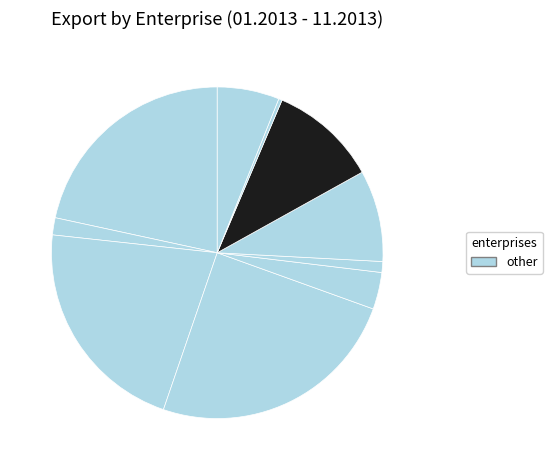

How many segments does this pie chart have?

10